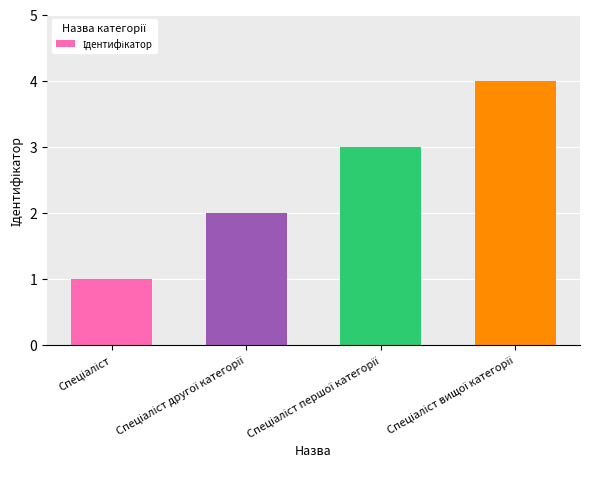

What is the smallest value displayed?

1